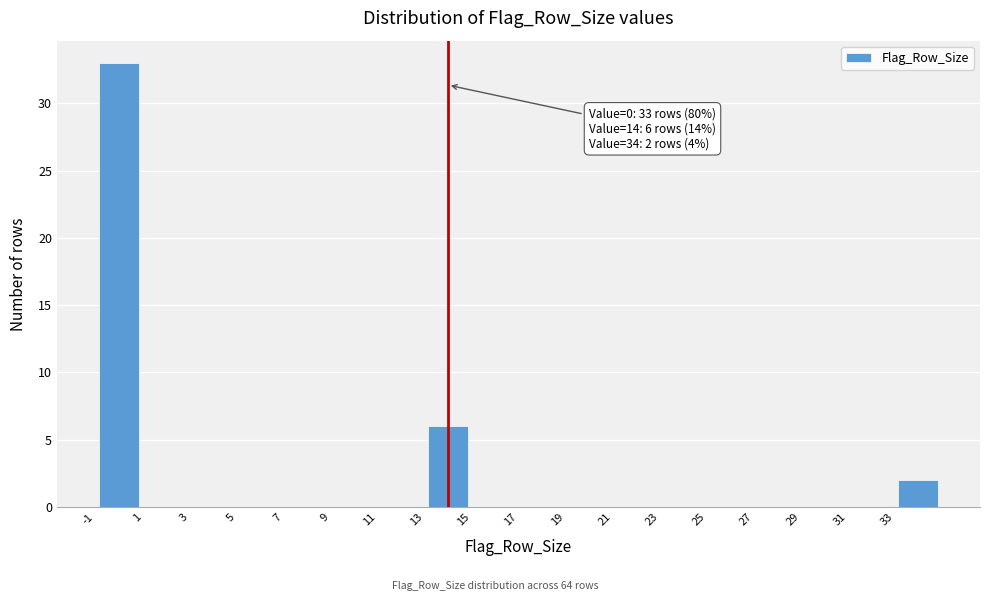

Over which range of the x-axis is the bar tallest?

-1 to 1